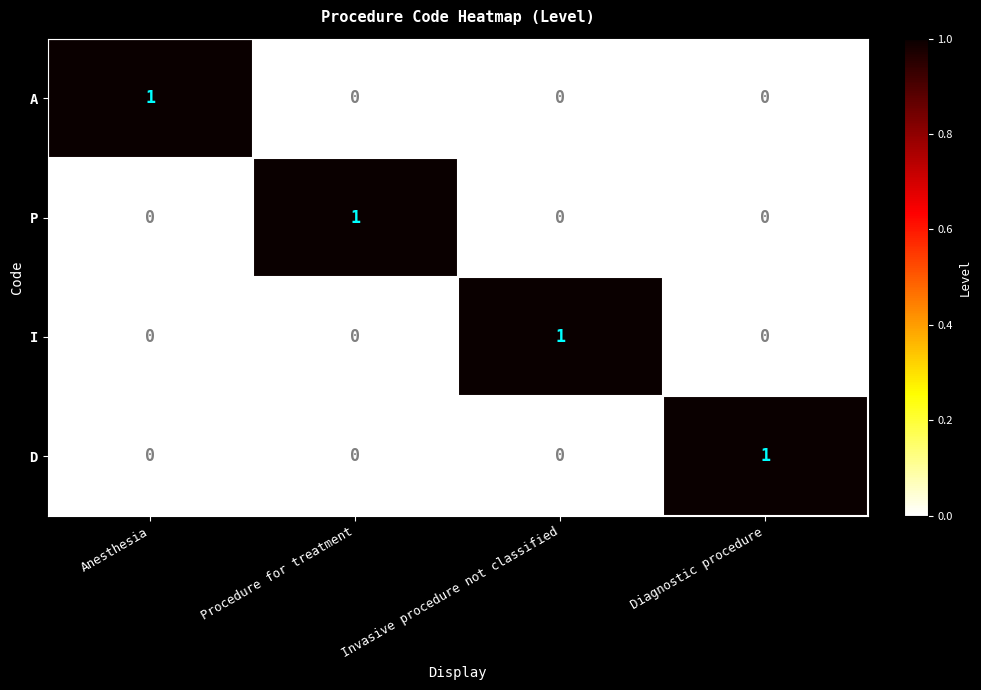

Which category has the highest value in the D series?

Diagnostic procedure